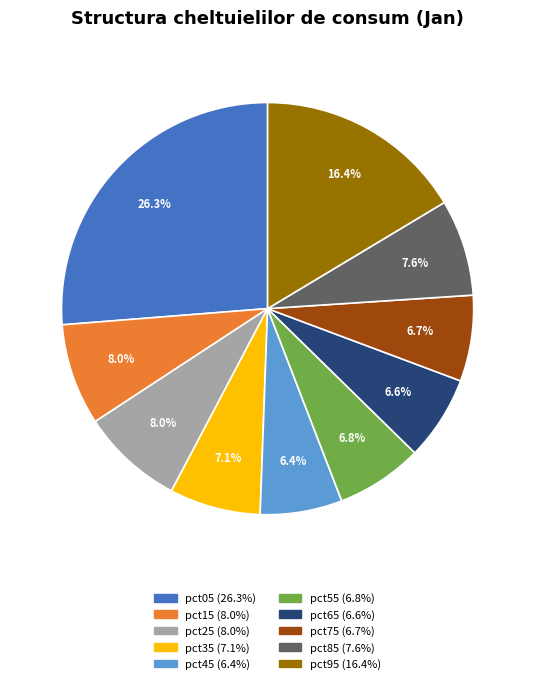

Which slice is the largest?

pct05